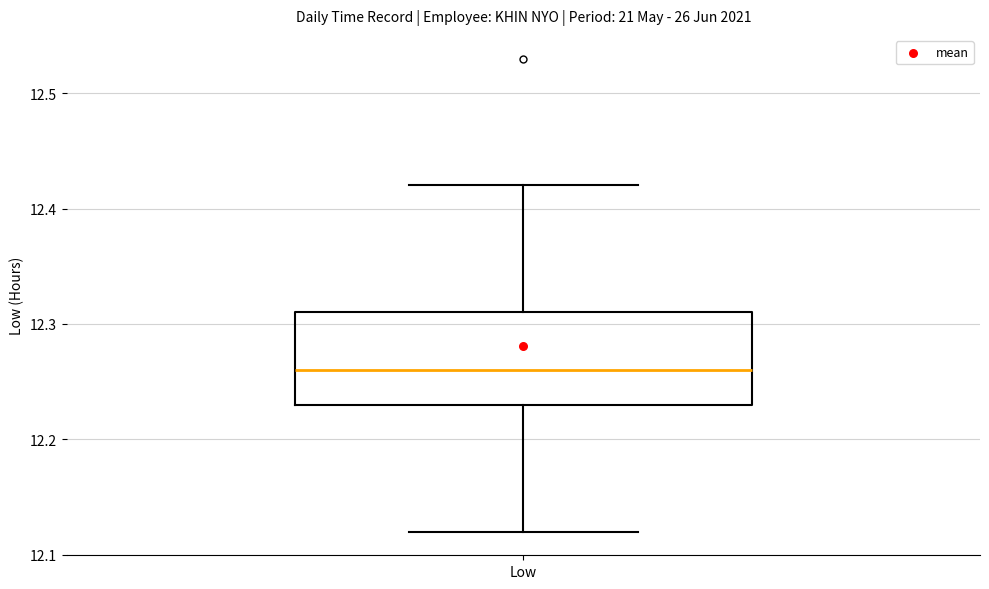

Transcribe this box plot: give where the median line is, the range the box spans, and where the two whiskers end, as read against the y-axis. The values are not printed on the chart, so give them approximately, as read against the axis.

median 12.26, box 12.23 to 12.31, whiskers 12.12 to 12.42